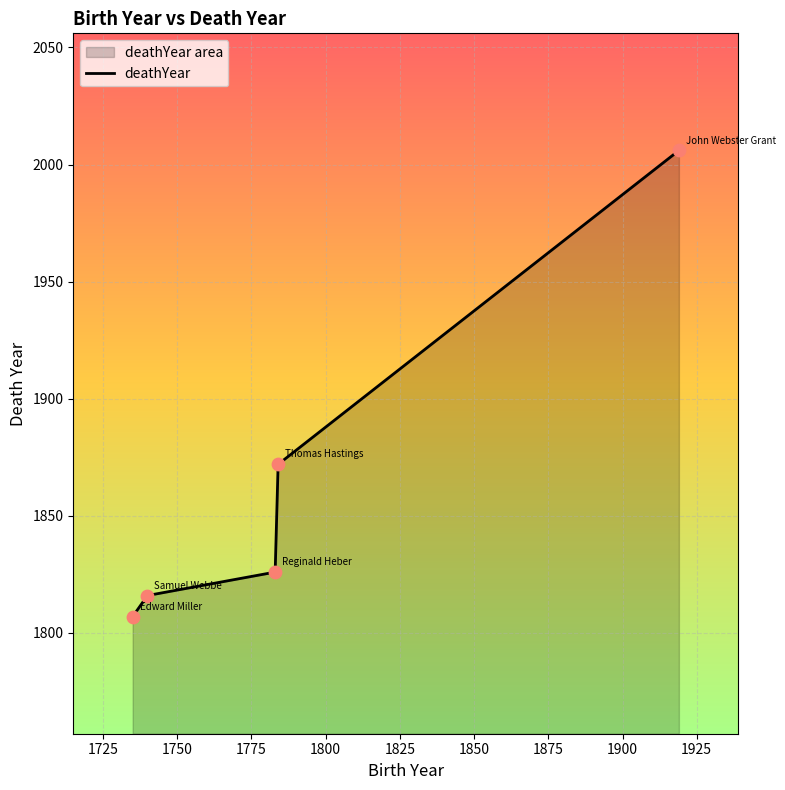

What is the smallest value displayed?

1807